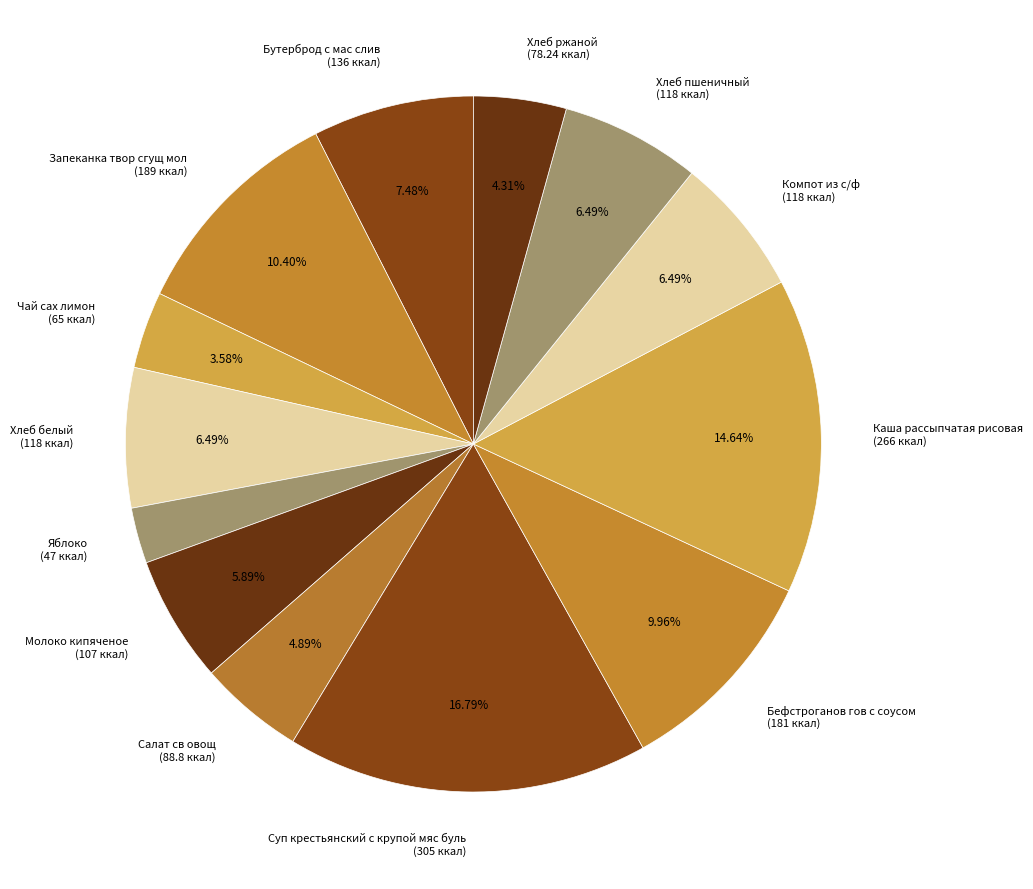

True or false: Каша рассыпчатая рисовая accounts for 15% of the total.

True